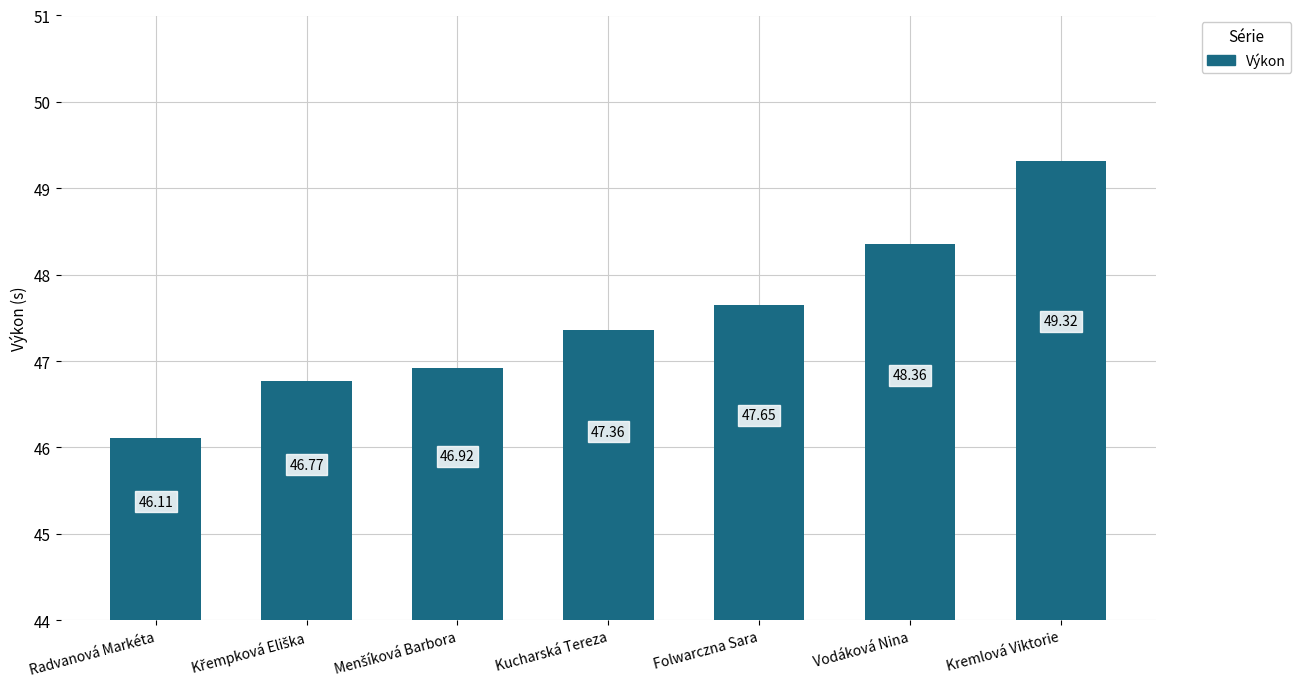

Does the chart contain stacked bars?

No